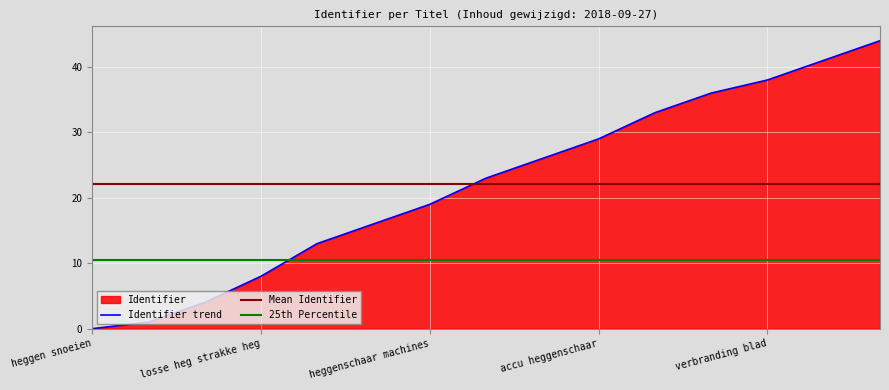

At which category does the chart reach its minimum across all series?

heggen snoeien